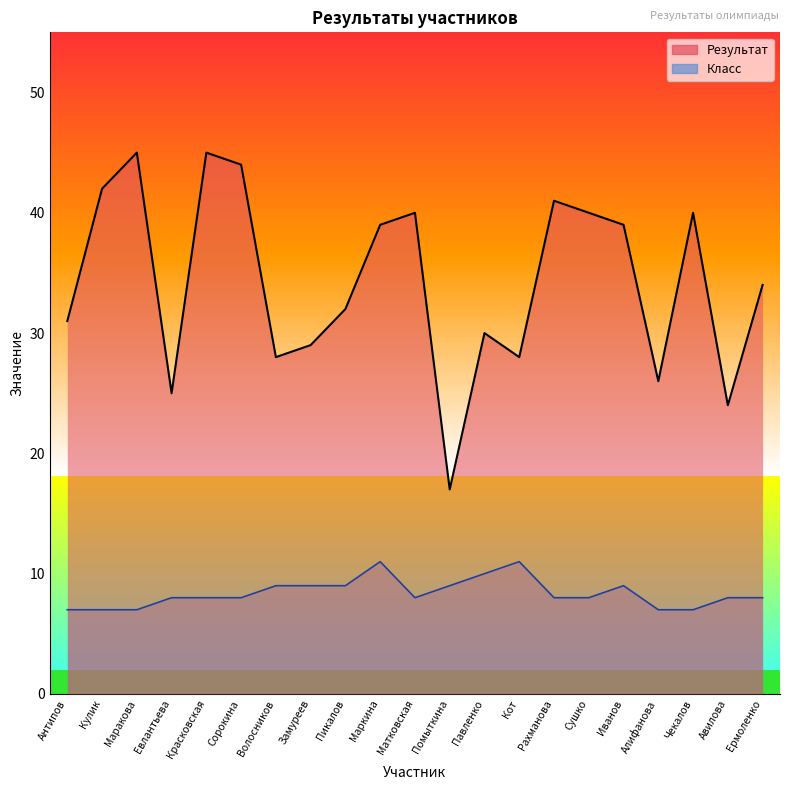

Between Антипов and Маркина, which is larger?

Маркина